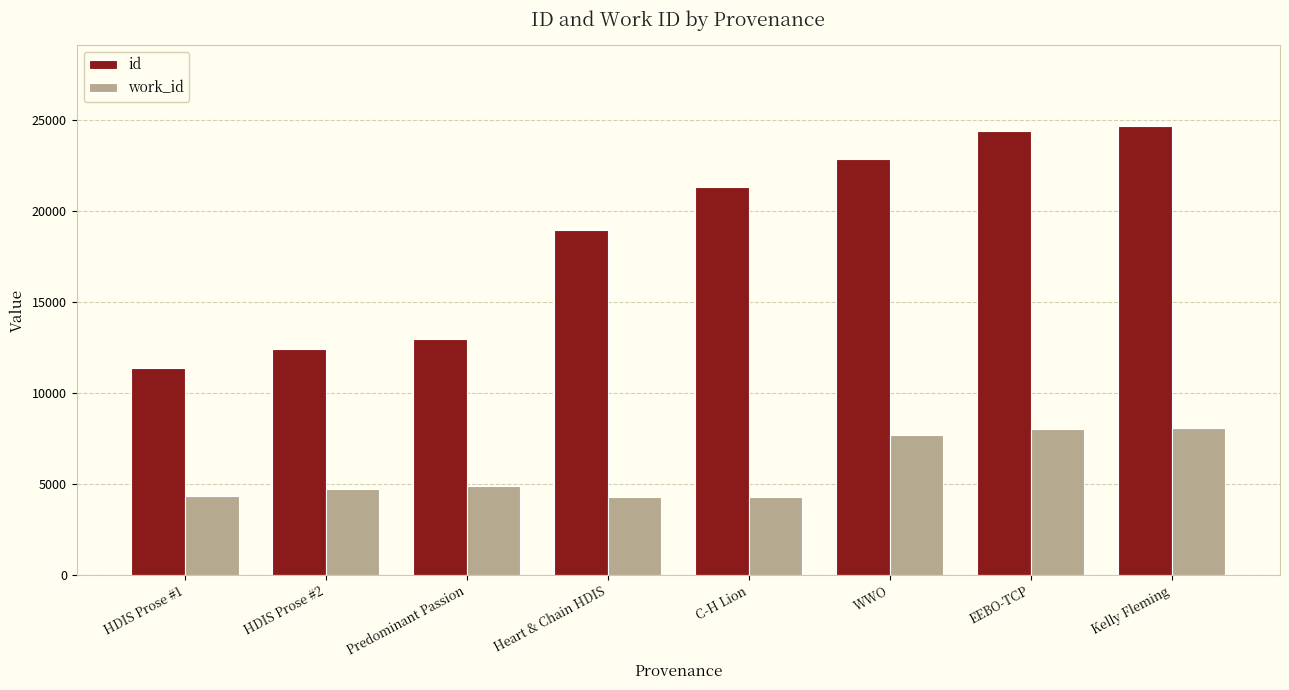

What is the sum of all id values?

148915